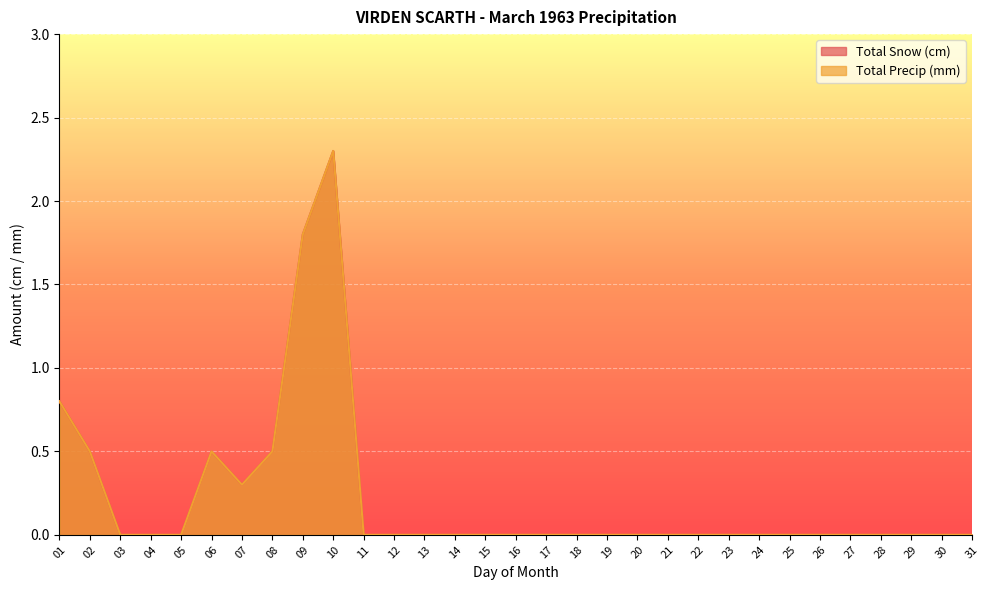

At which label is Total Precip (mm) closest to 1?

01